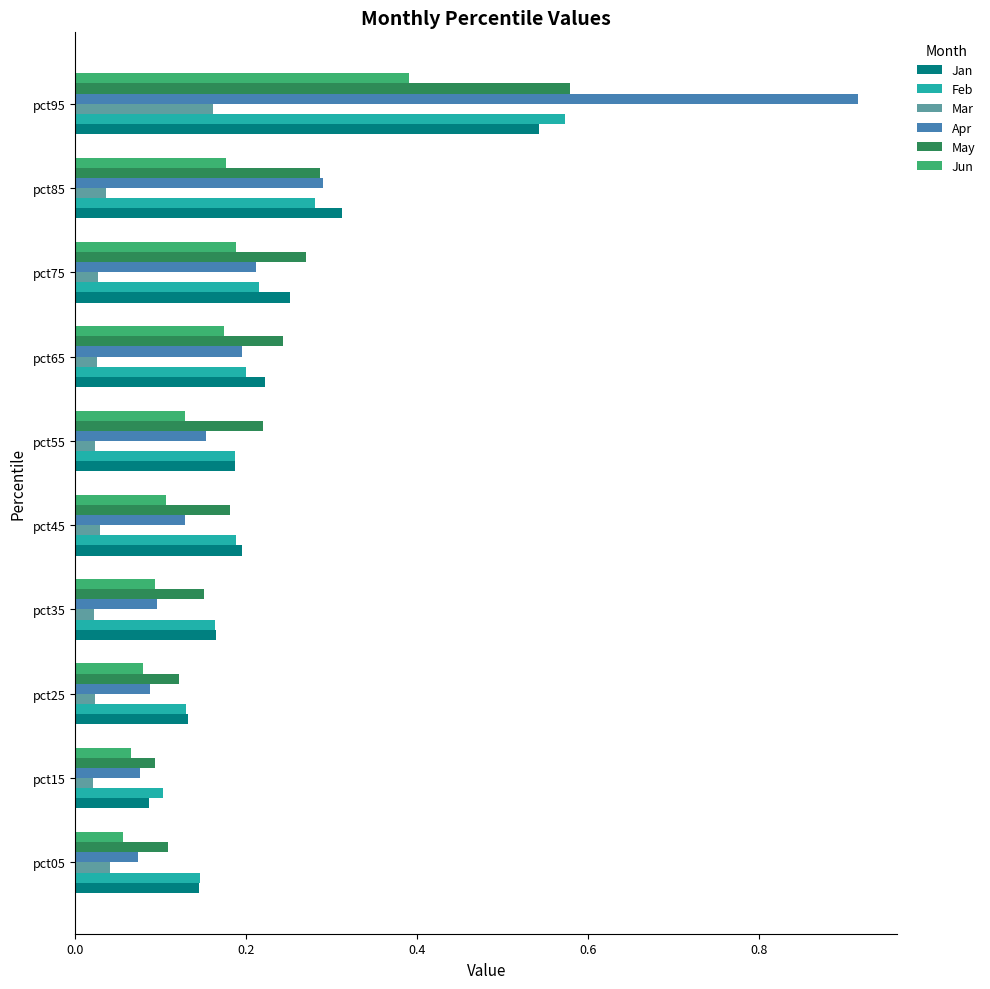

Where is Jan nearest to the value 0?

pct15